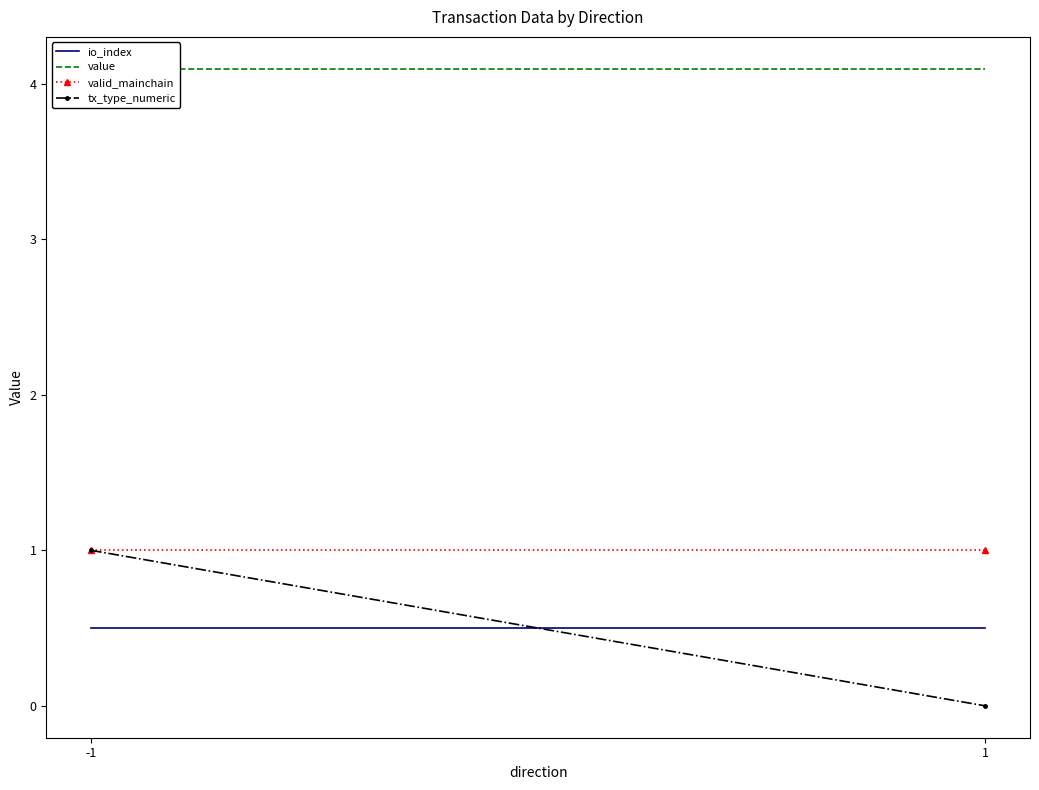

Which series has the largest total across all categories?

value